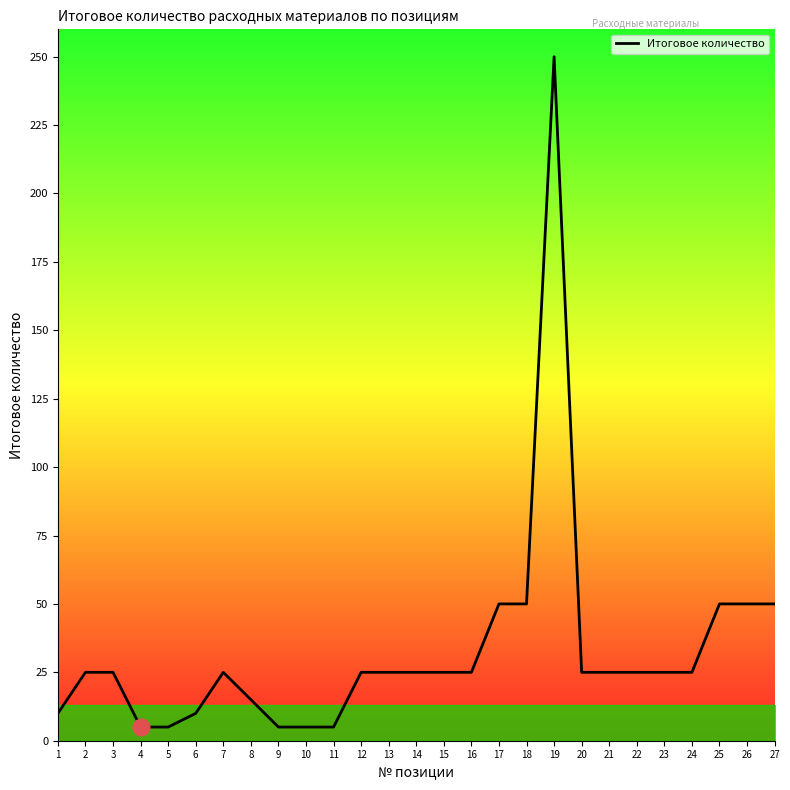

Approximately how many times larger is the value at 3 compared to 14?

1.0